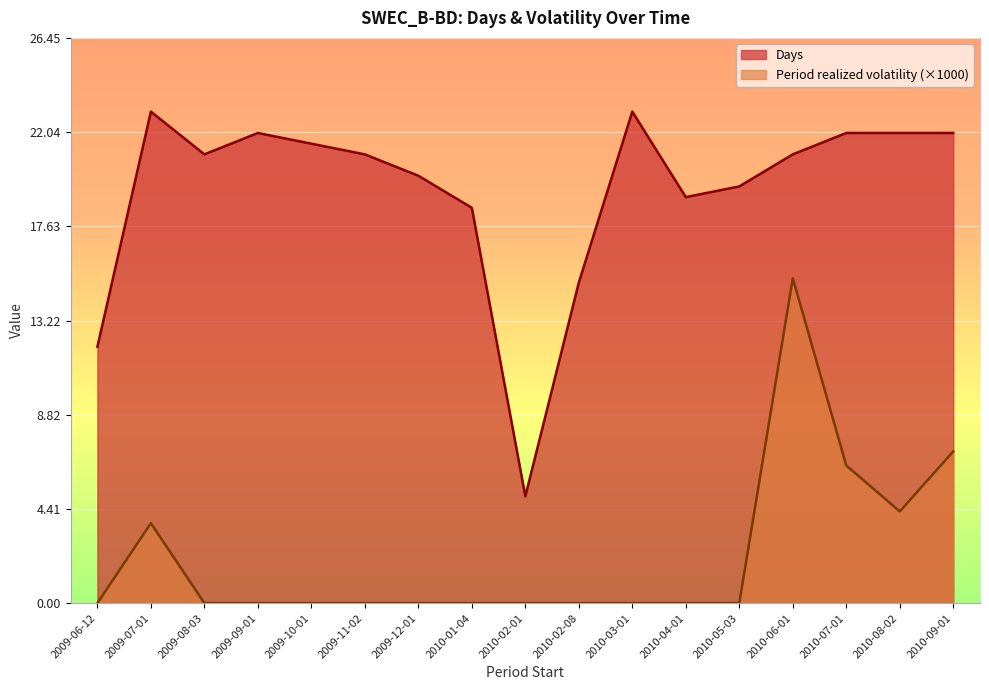

What is the label of the 6th point from the left?

2009-11-02